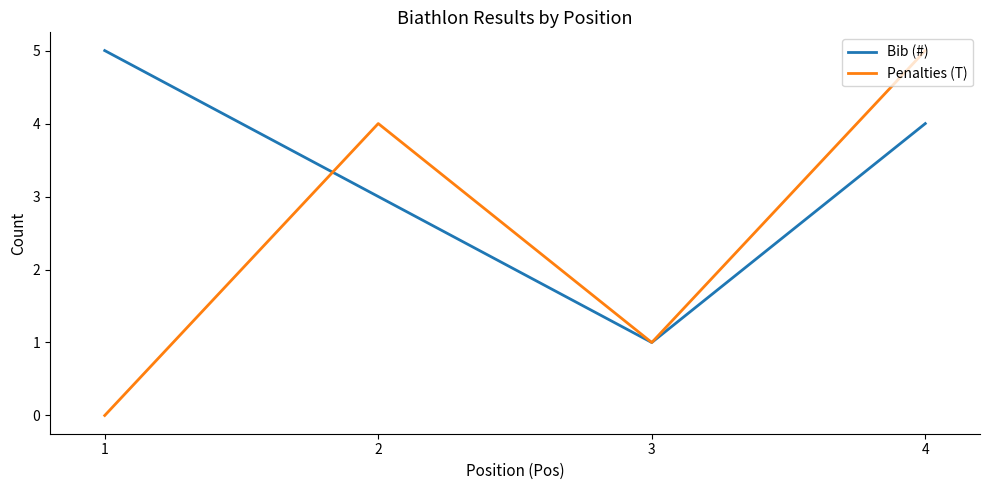

True or false: Bib (#) and Penalties (T) cross at least once.

True